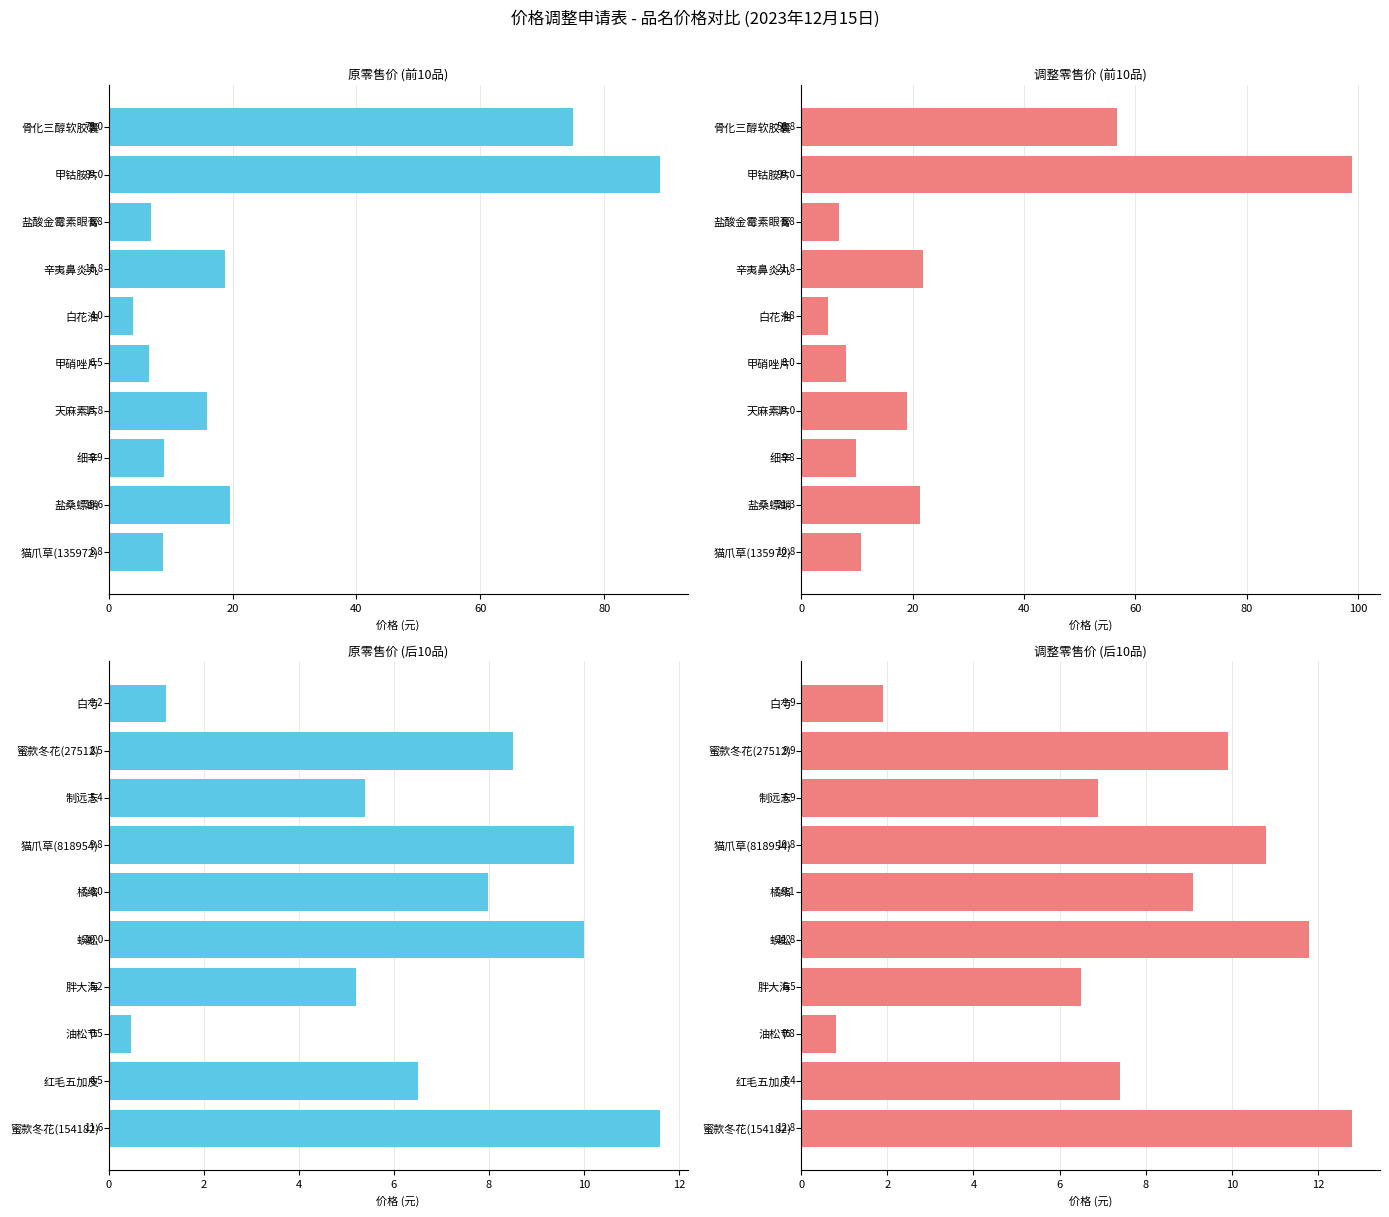

What is the minimum value for 调整零售价 (前10品)?

4.8